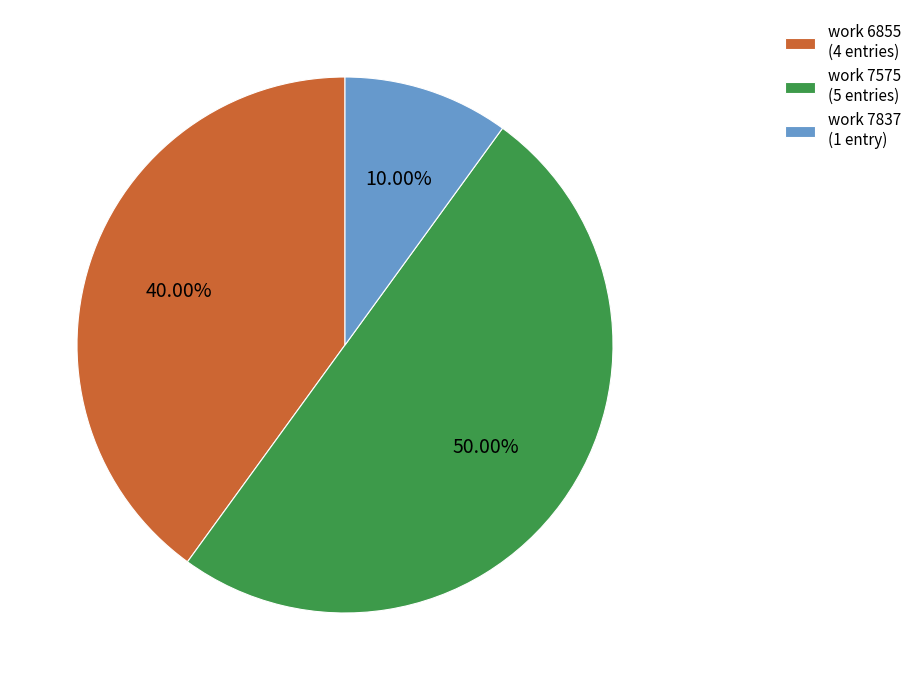

Rank the categories by value from lowest to highest.

work 7837 (1 entry), work 6855 (4 entries), work 7575 (5 entries)